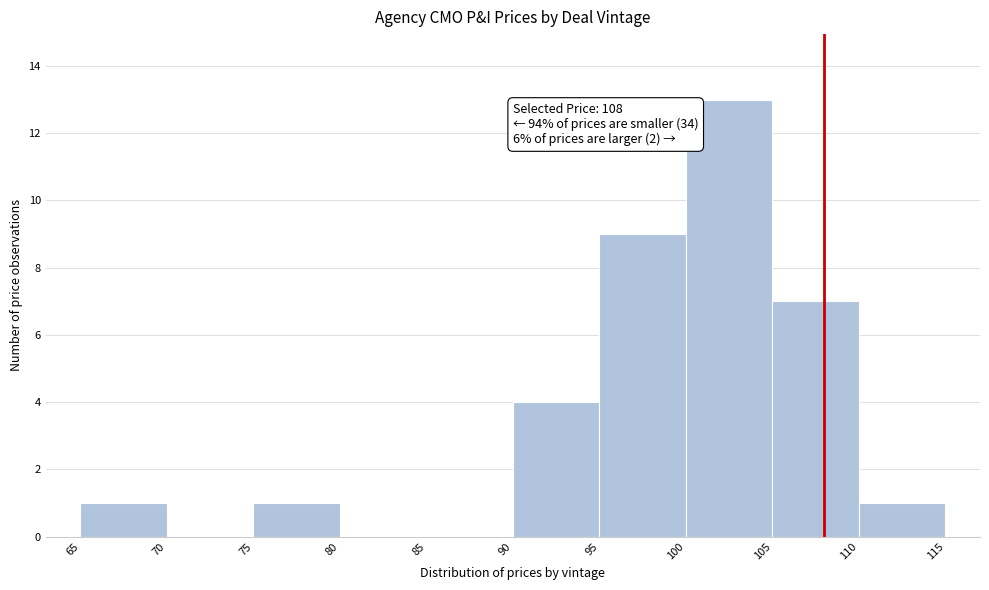

Over which range of the x-axis is the bar tallest?

100 to 105